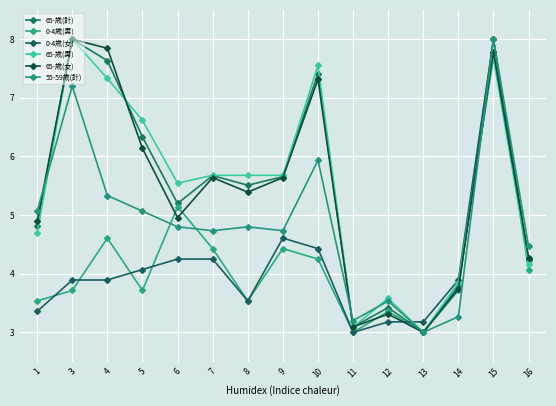

The 65-歳(女) series shows 3.5 at 8. True or false?

False